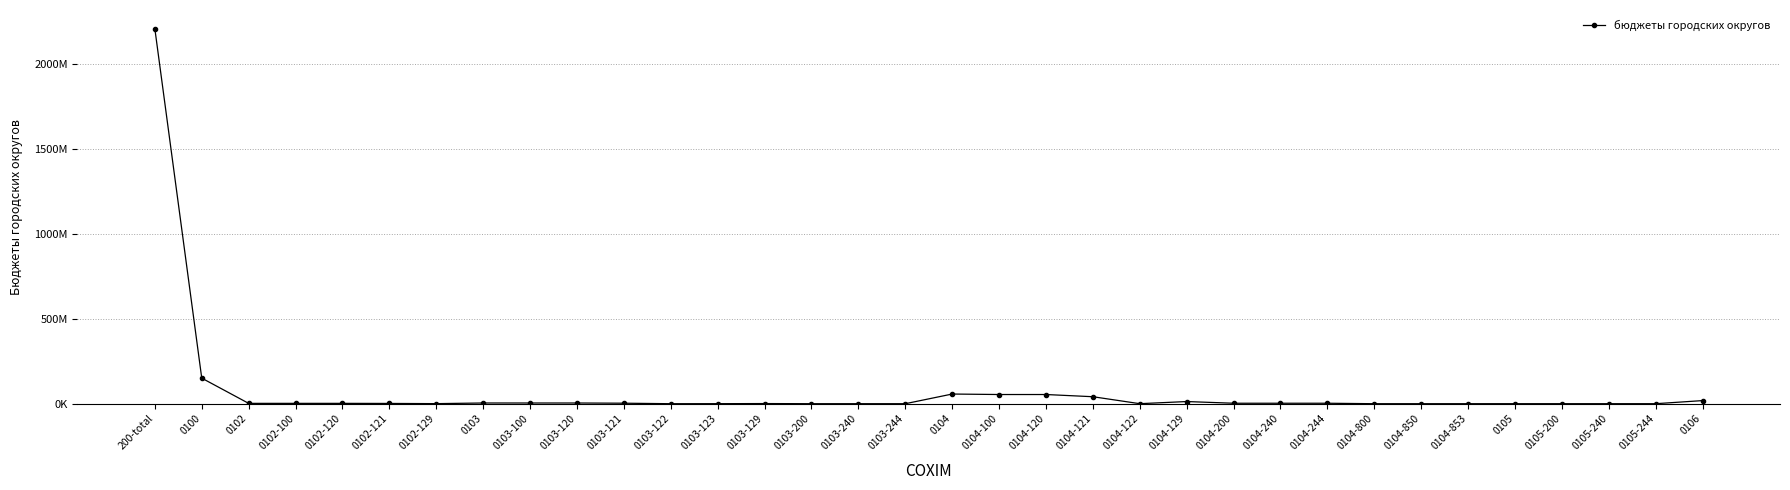

Is it true that the value at 0104-240 is 4342027.1?

False